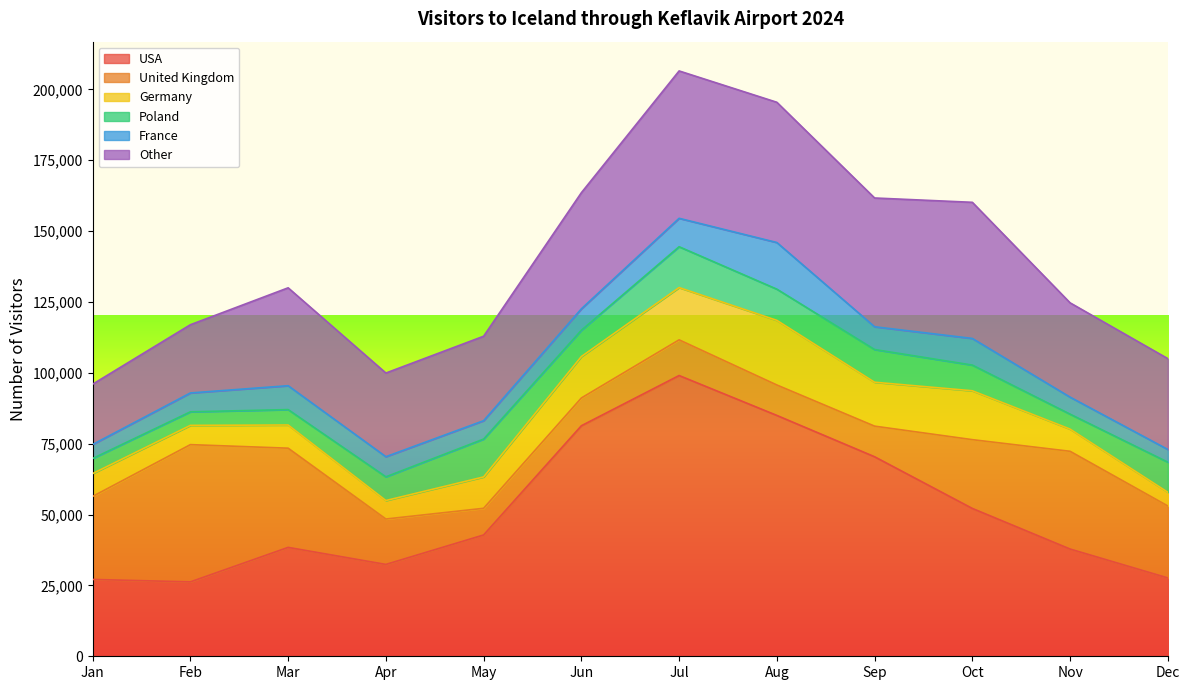

What is the value of the United Kingdom point at the 3rd from the left?

35002